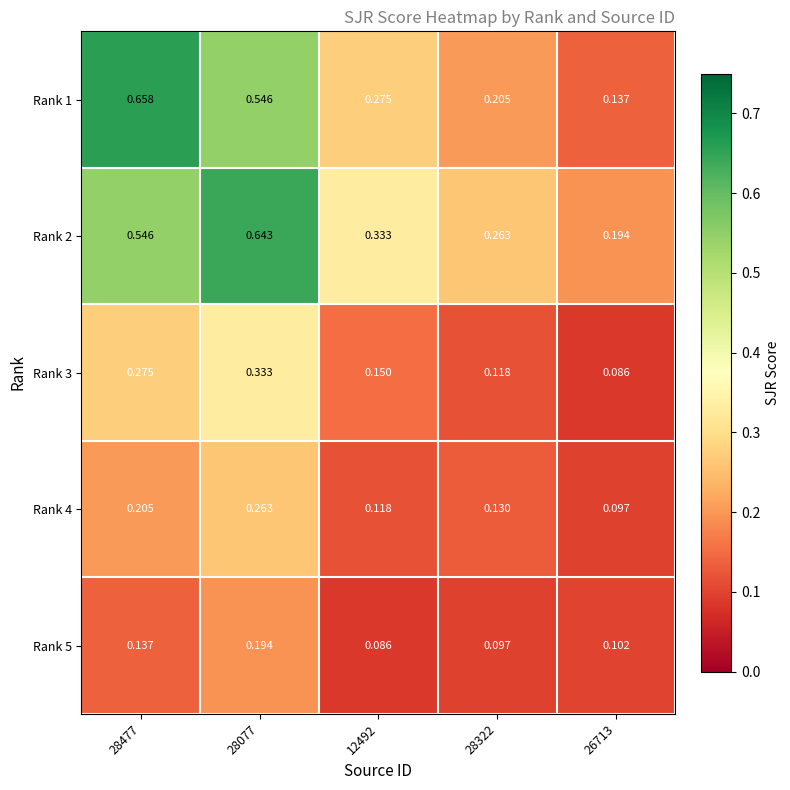

Which series has the largest total across all categories?

Rank 2